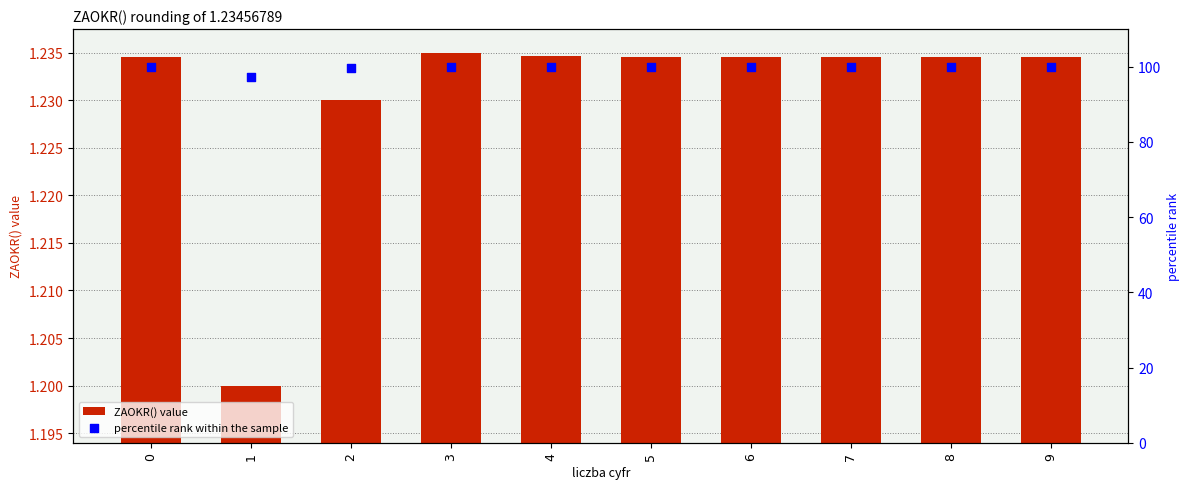

Which series reaches the maximum Y coordinate?

percentile rank within the sample